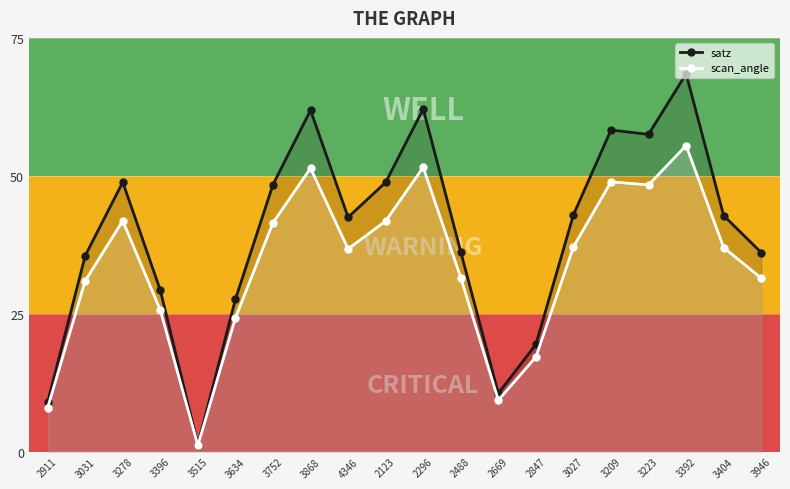

What position from the right is 3404?

2